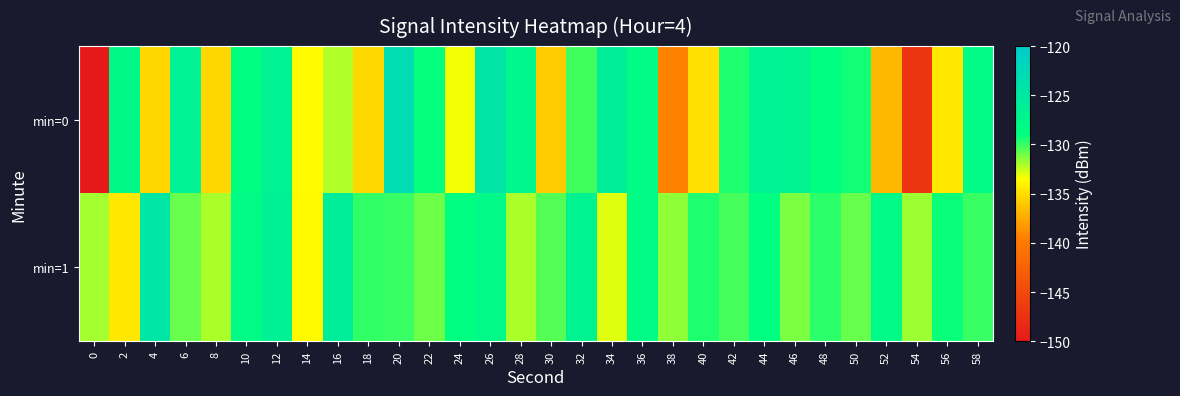

What is the spread (max minus min) of values at 24?

4.3